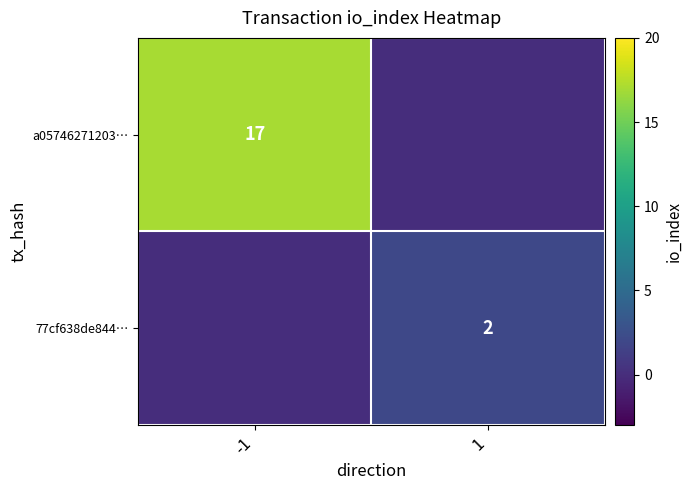

The value of 77cf638de844… at 1 is 2. True or false?

True